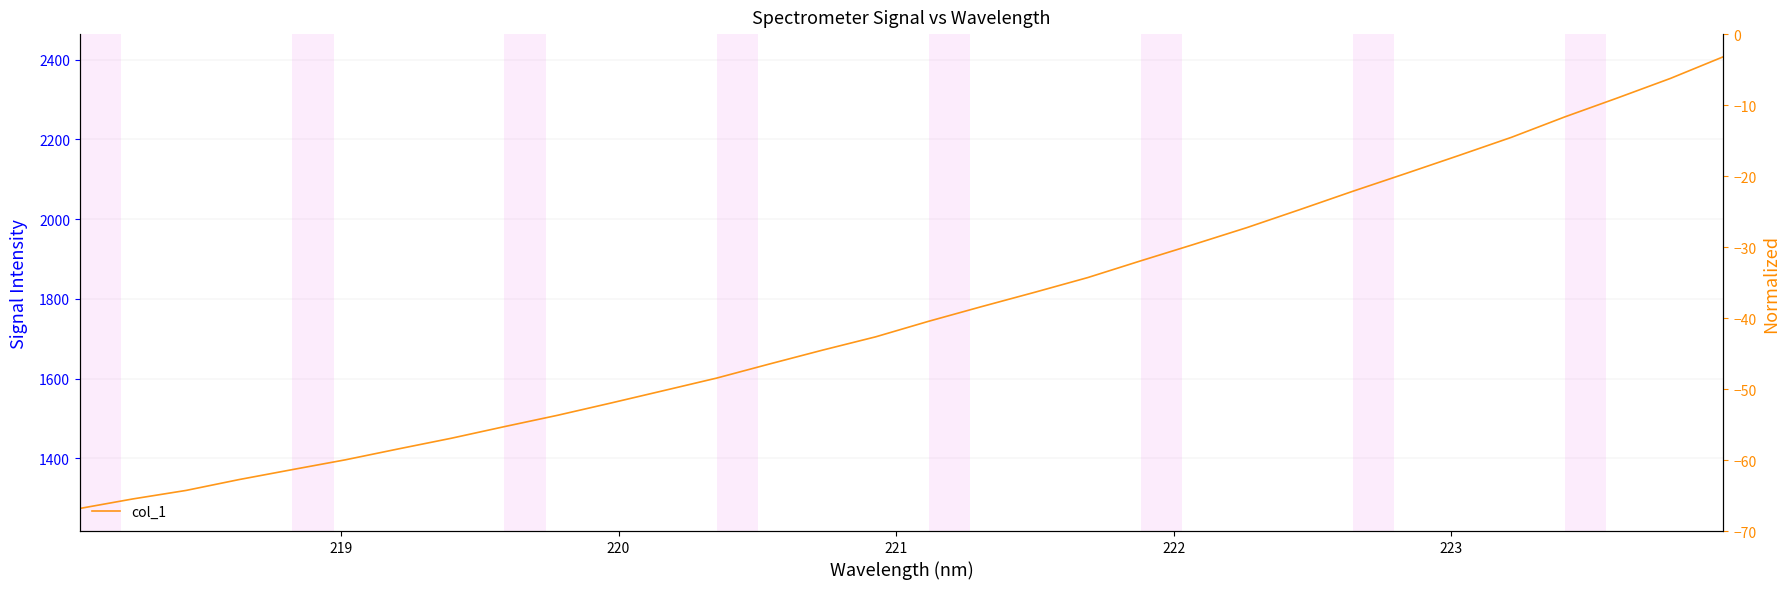

What is the value of the 23rd point from the left?

1978.7